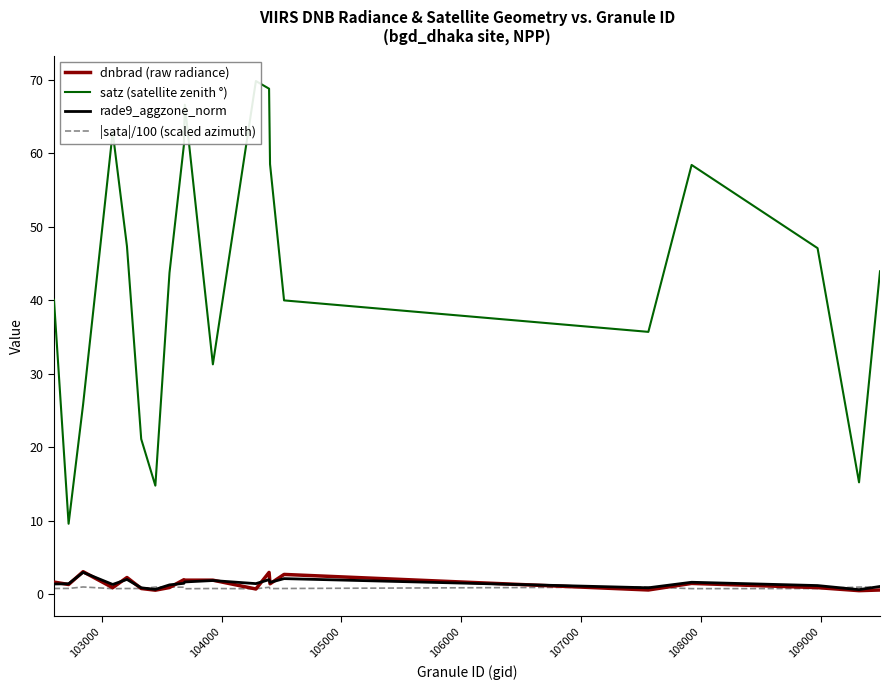

What is the highest value of the rade9_aggzone_norm series?

3.0